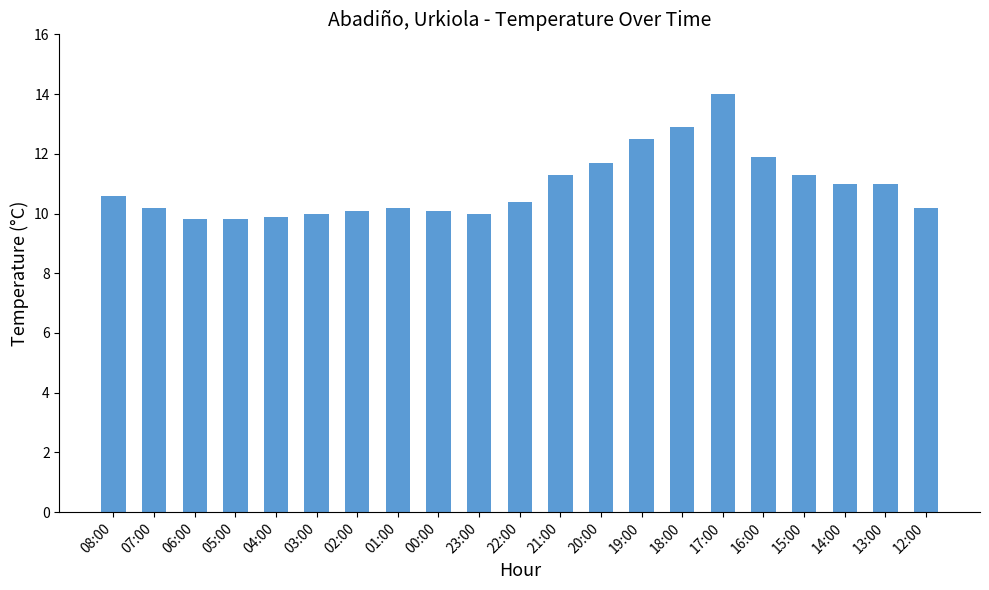

How many bars are there in total?

21